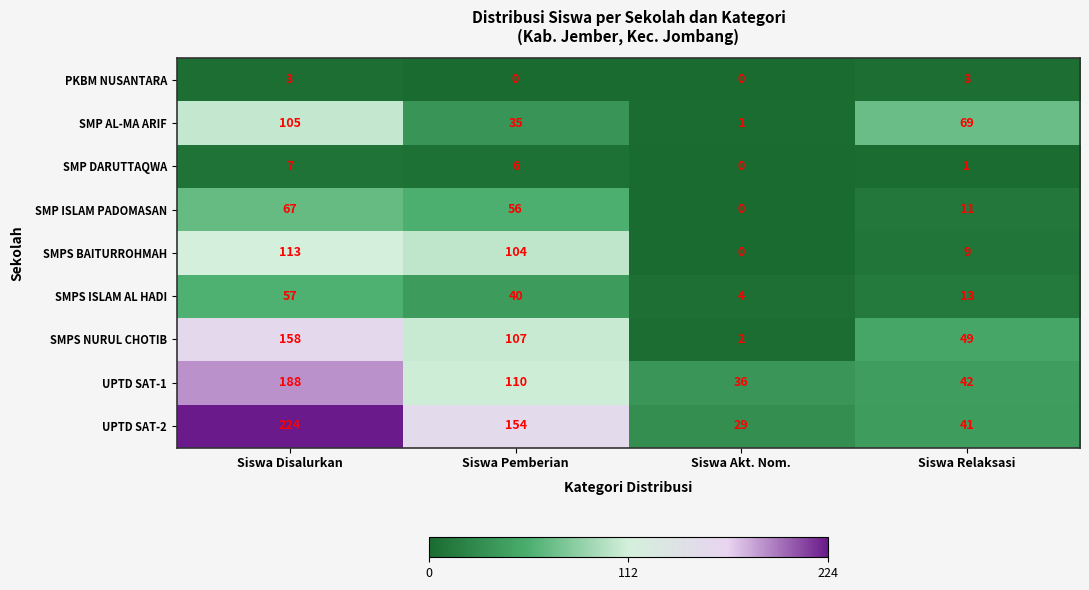

How many categories are shown in the chart?

4